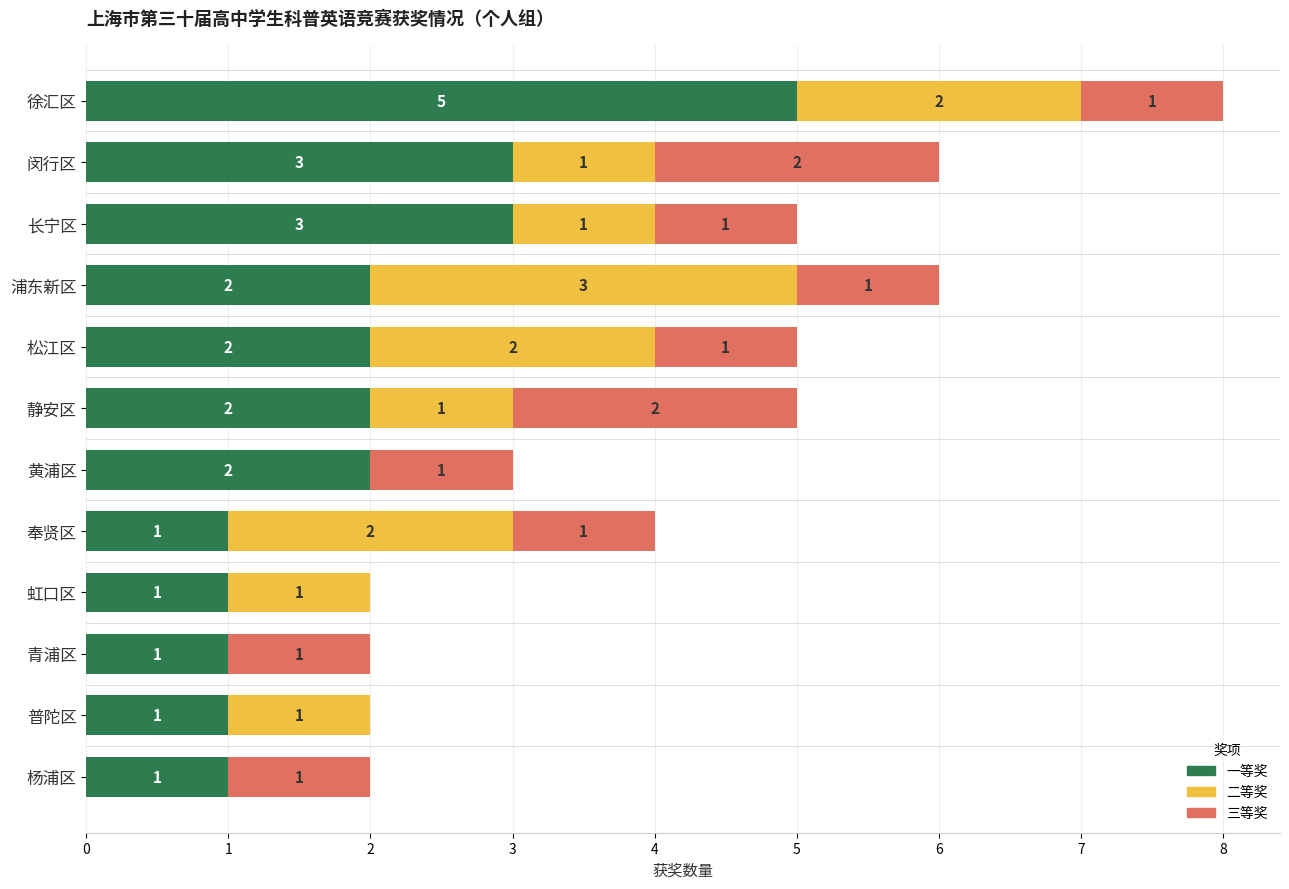

The value of 一等奖 at 静安区 is 1. True or false?

False